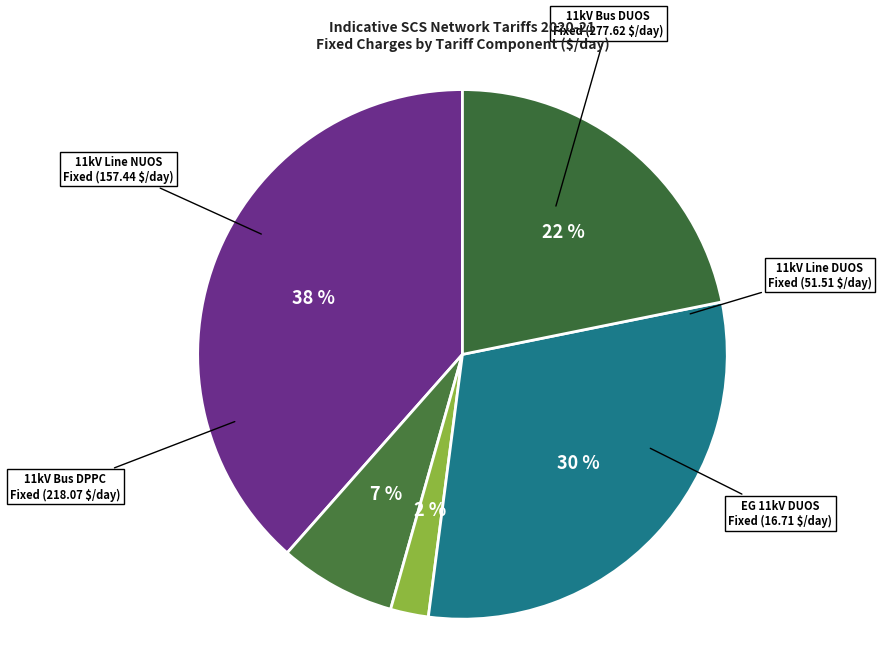

Count the number of slices in the pie.

5